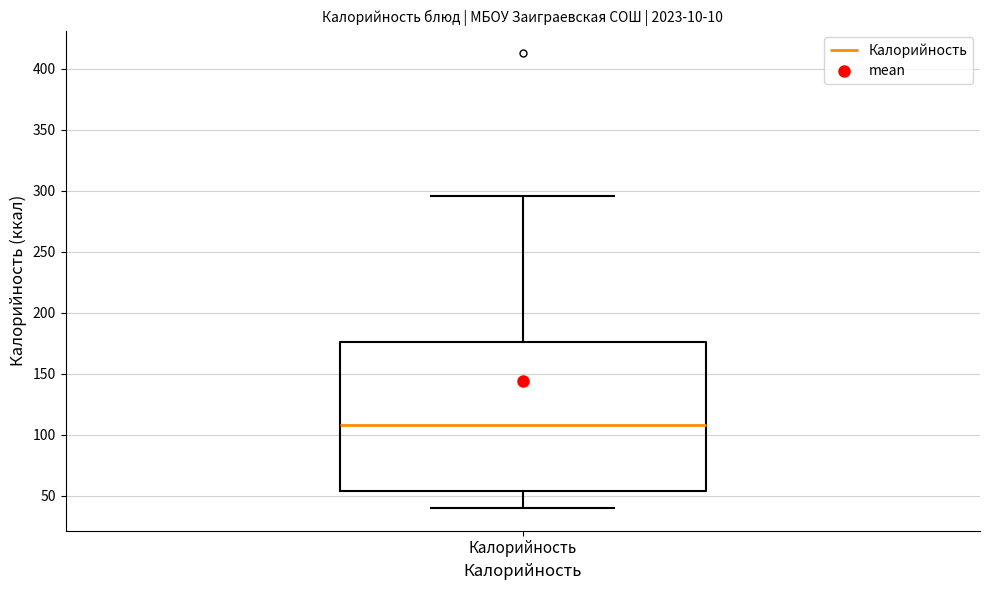

Where does the lower whisker of the box for Калорийность end on the y-axis? The values are not printed on the chart, so give them approximately, as read against the axis.

40